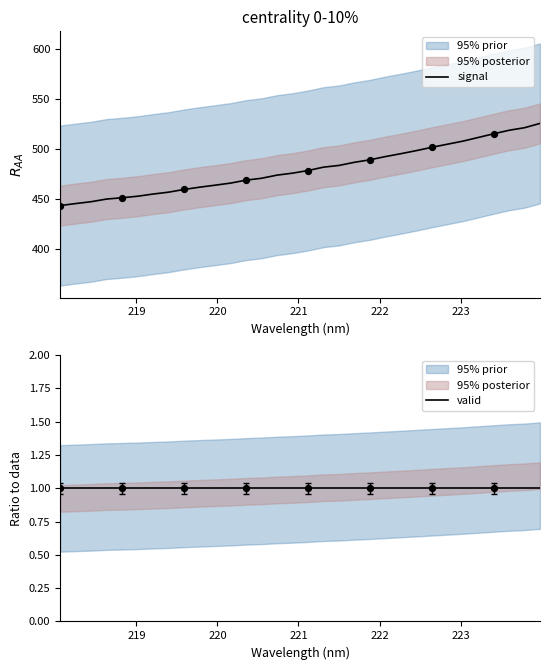

What is the lowest value of the signal series?

443.9